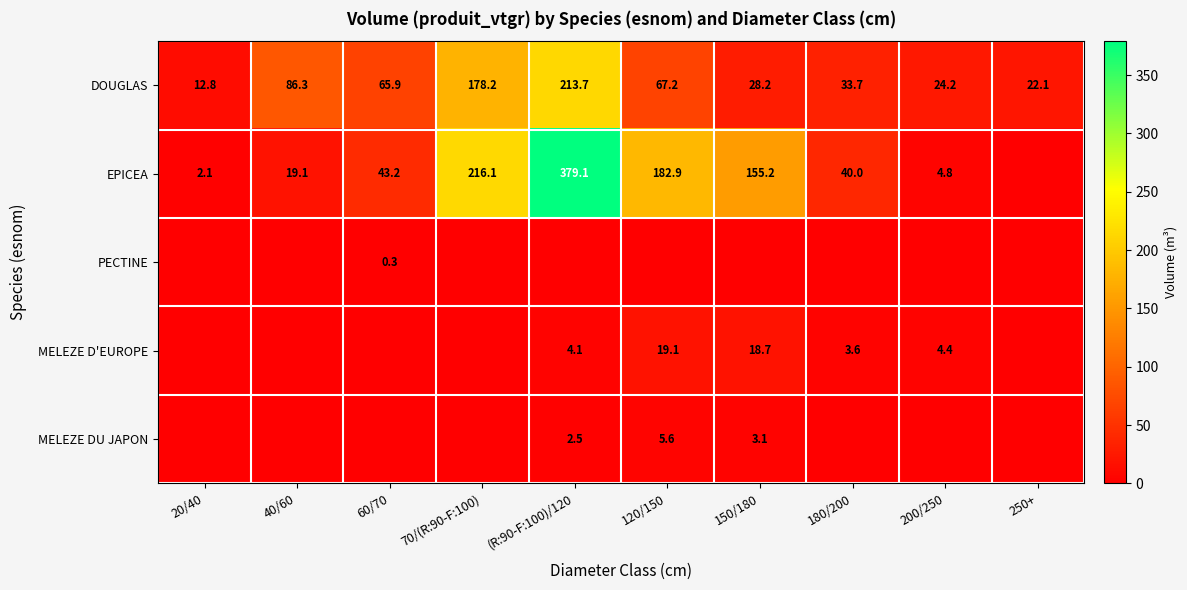

What is the sum of the EPICEA values at 200/250 and 150/180?

160.0